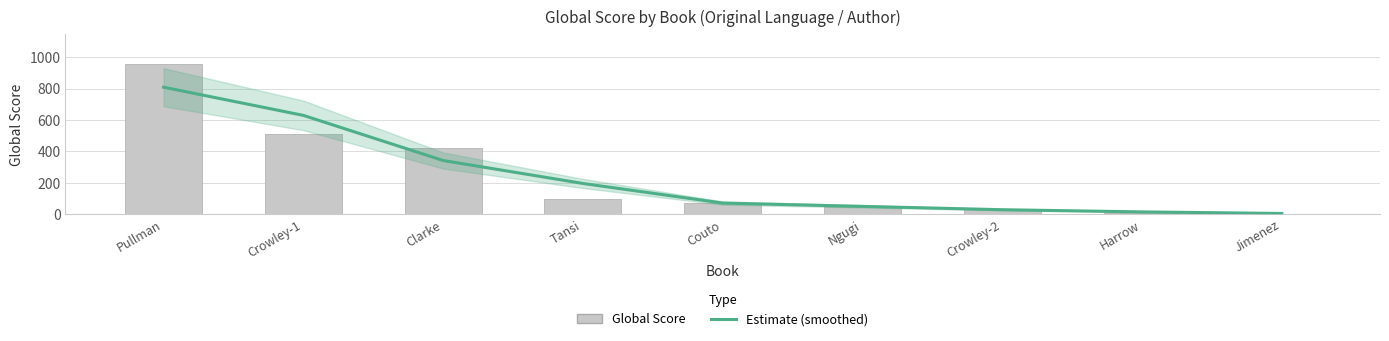

The value of Global Score at Ngugi is 43.0. True or false?

True